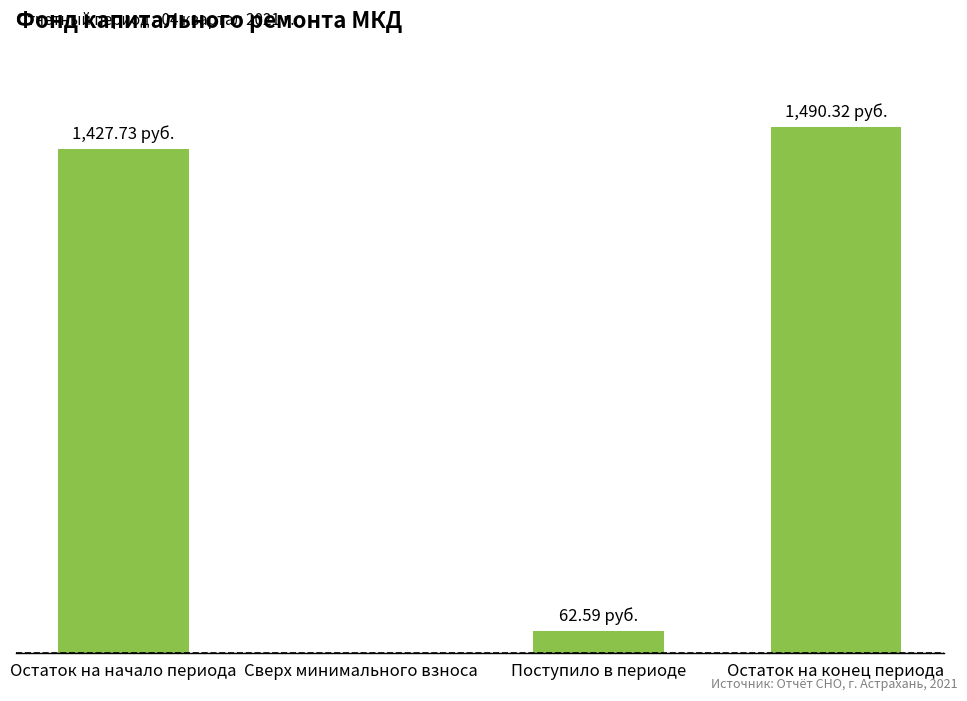

List the labels in order of value, smallest first.

Сверх минимального взноса, Поступило в периоде, Остаток на начало периода, Остаток на конец периода